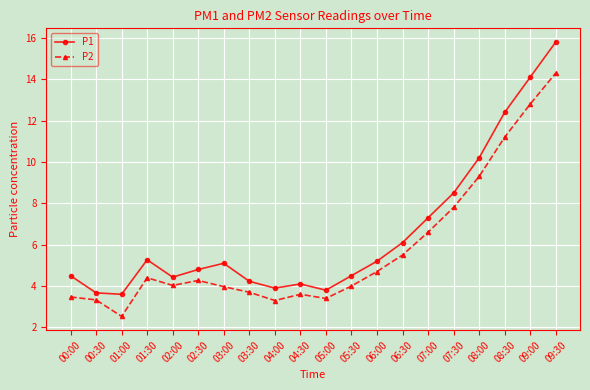

Where is P1 nearest to the value 9?

07:30